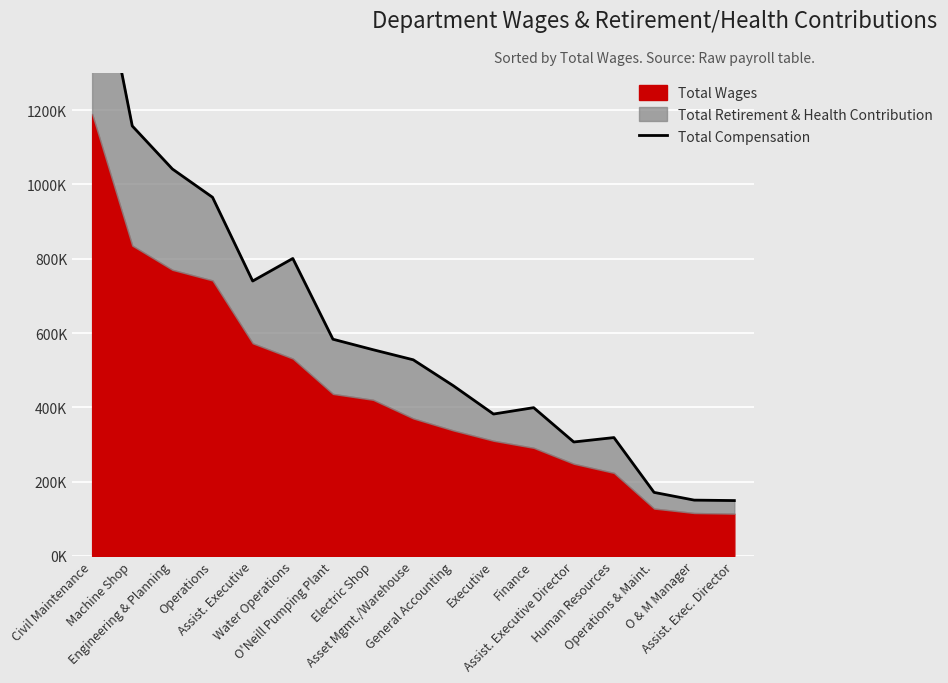

Rank the categories by value from lowest to highest.

Assist. Exec. Director, O & M Manager, Operations & Maint., Assist. Executive Director, Human Resources, Executive, Finance, General Accounting, Asset Mgmt./Warehouse, Electric Shop, O'Neill Pumping Plant, Assist. Executive, Water Operations, Operations, Engineering & Planning, Machine Shop, Civil Maintenance